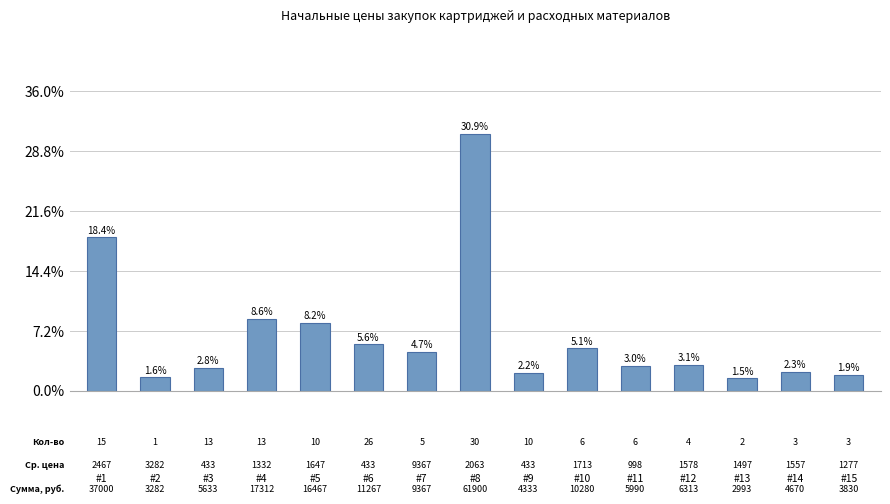

How many bars are there in total?

15